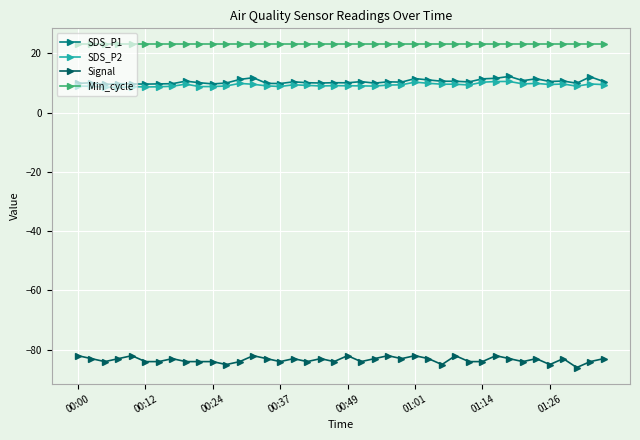

True or false: SDS_P2 and Min_cycle cross at least once.

False